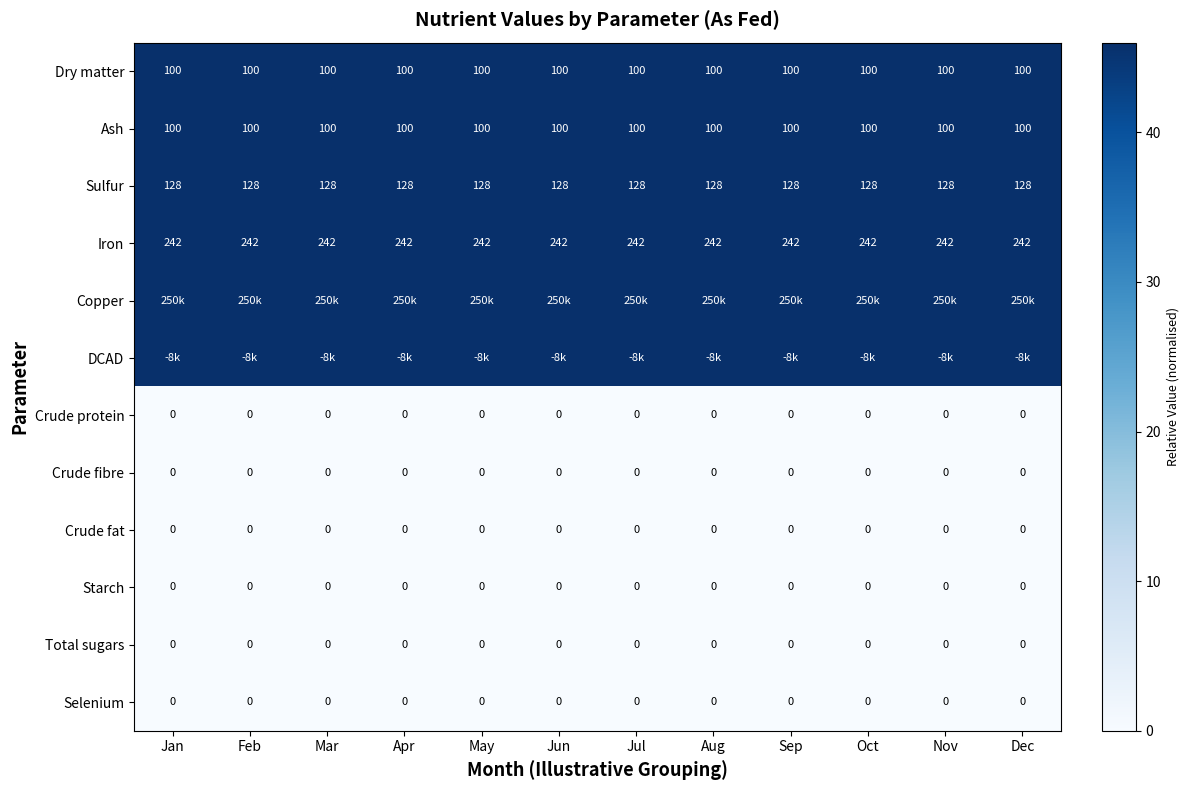

How many distinct data groups are displayed?

12